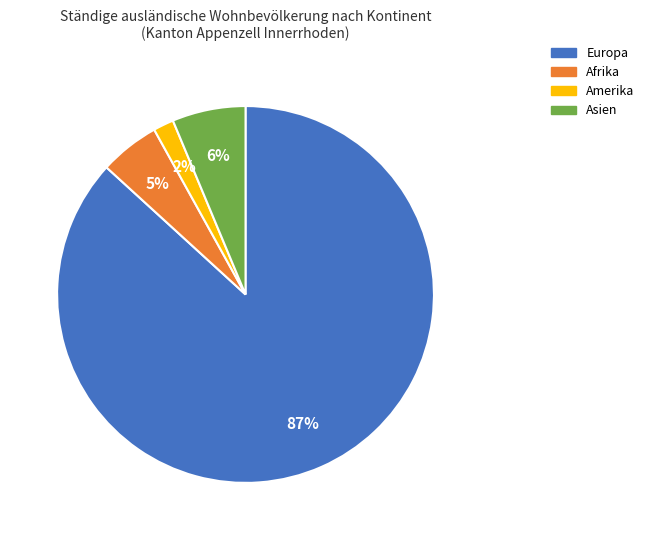

Count the number of slices in the pie.

4